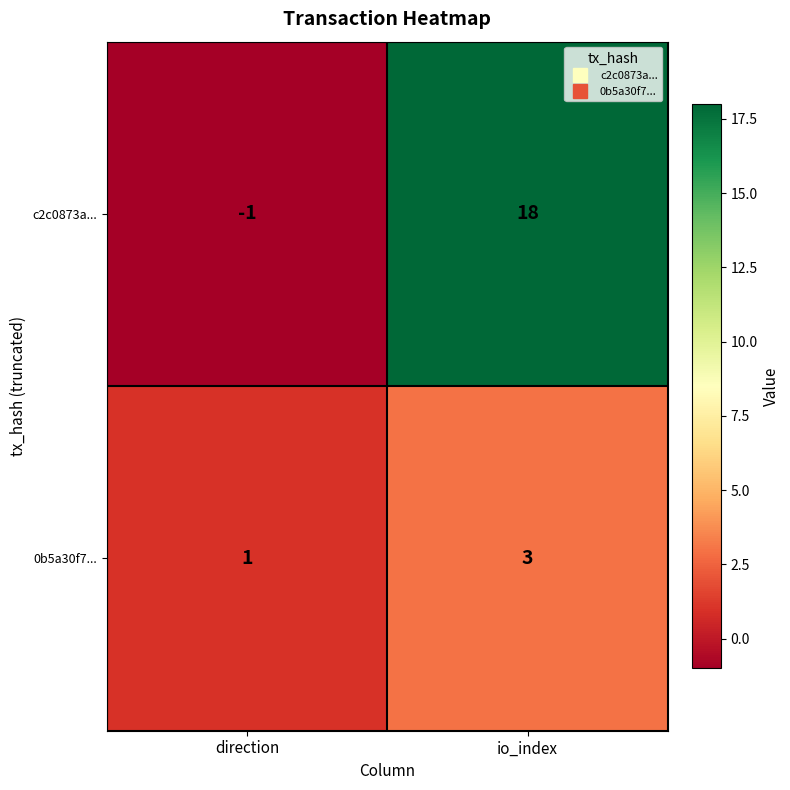

Rank the series by their maximum value, from lowest to highest.

0b5a30f7..., c2c0873a...